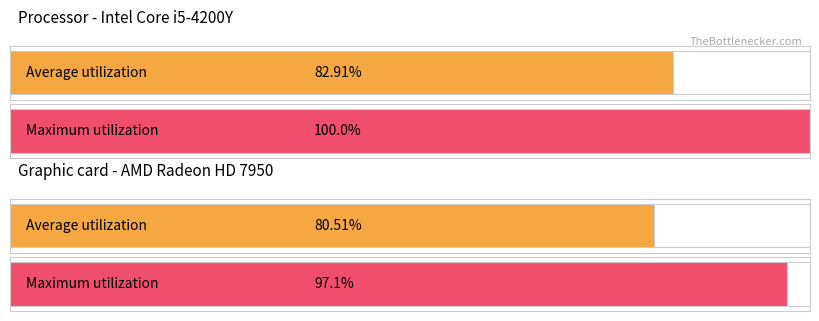

List the series in order of their overall mean, highest first.

Maximum utilization, Average utilization